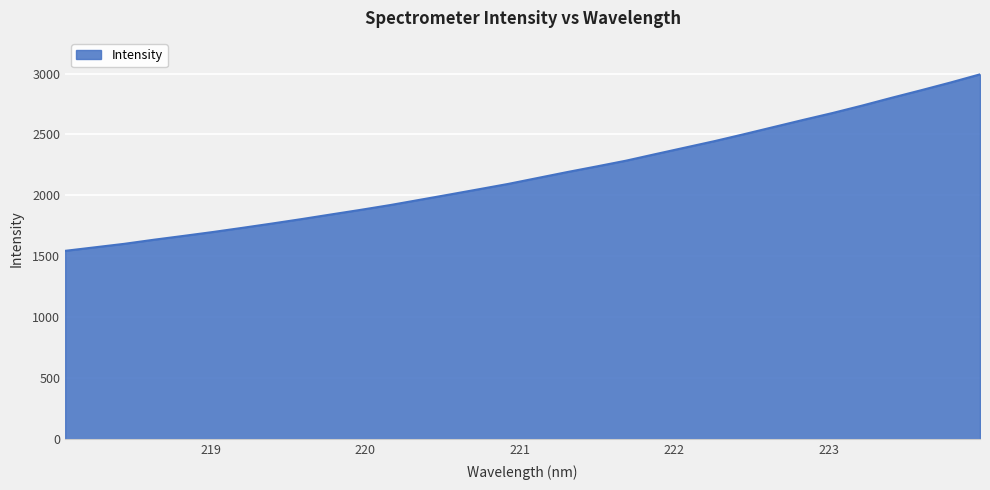

What is the minimum value shown in the chart?

1544.8